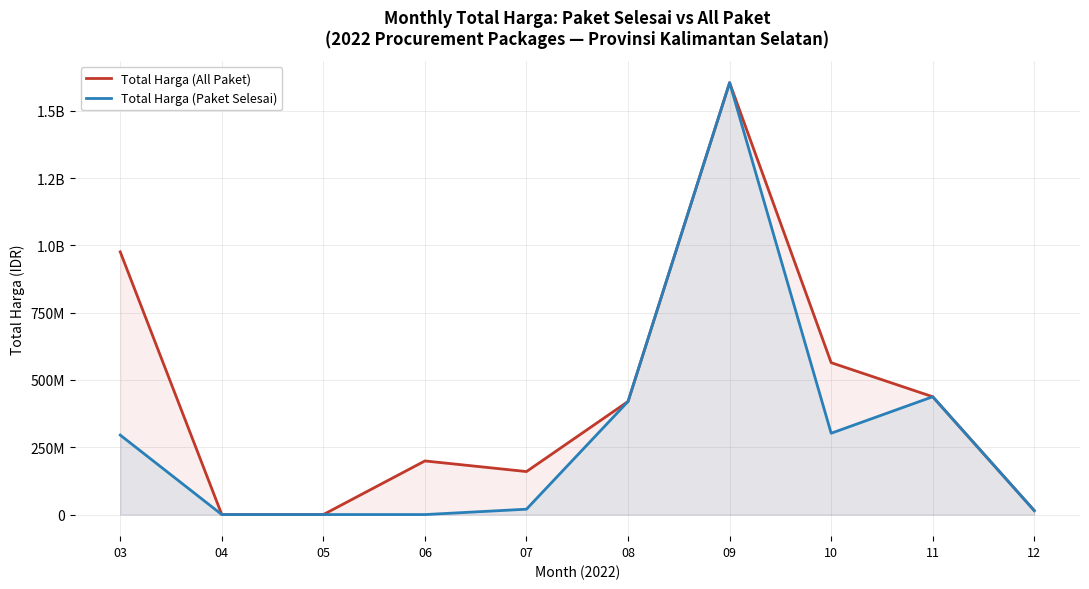

How many values in Total Harga (Paket Selesai) are above zero?

7